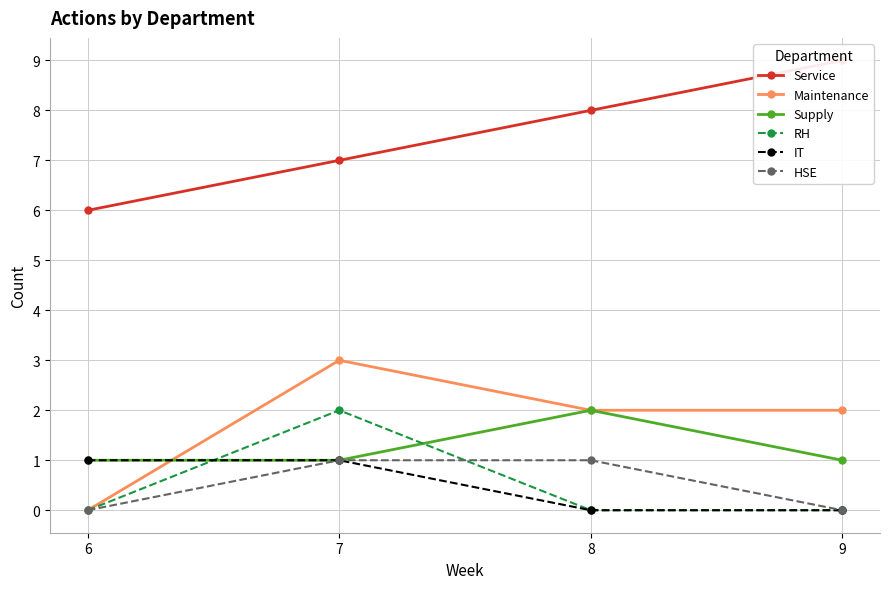

What is the value of the Supply point at the 2nd from the left?

1